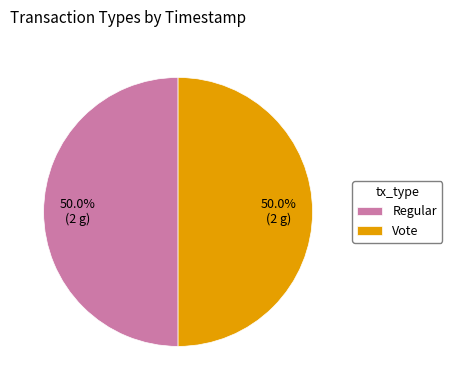

What percentage do Regular and Vote together represent?

100.0%